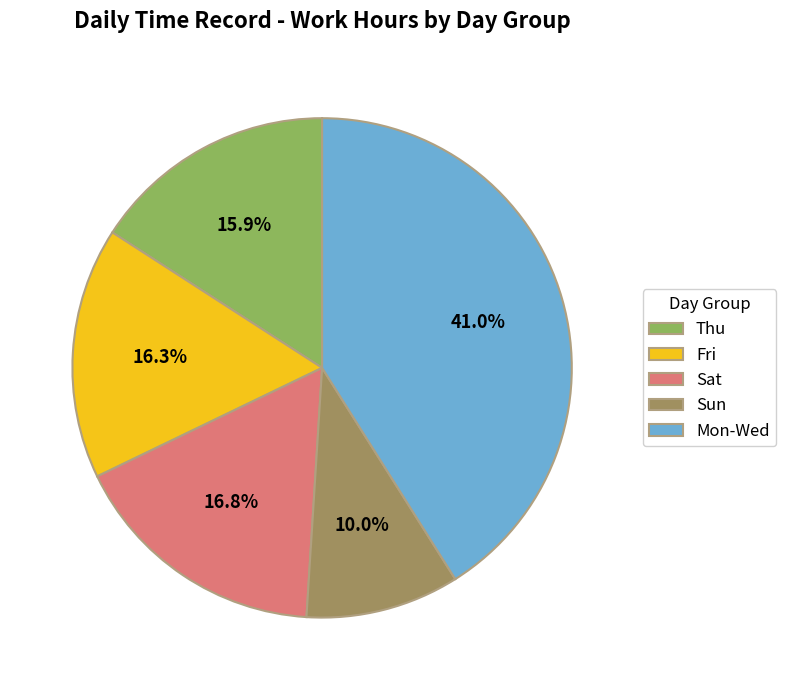

Which category has the biggest portion of the pie?

Mon-Wed